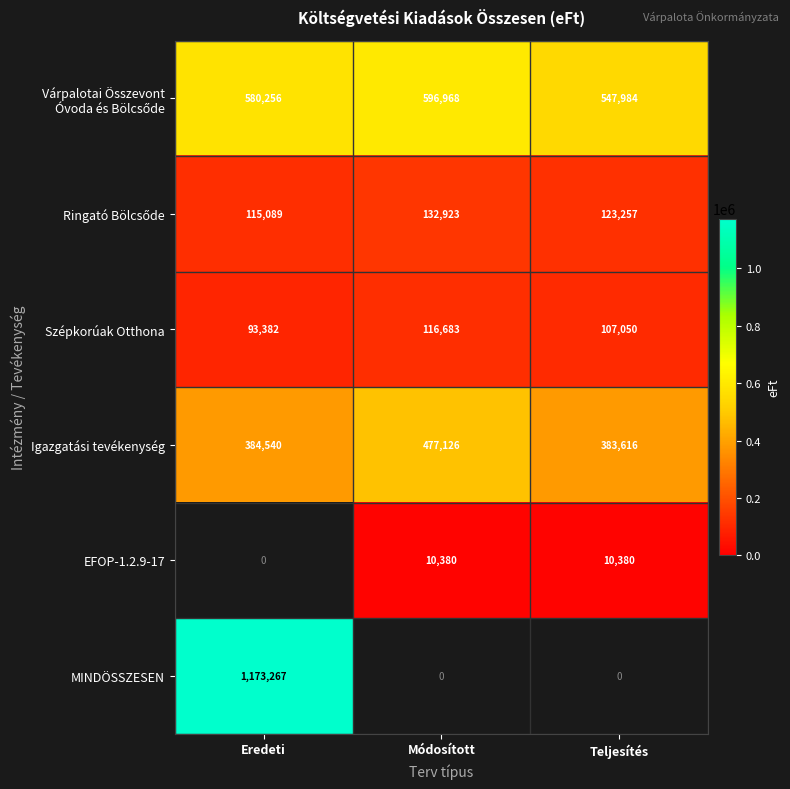

The value of Szépkorúak Otthona at Eredeti is 166585. True or false?

False